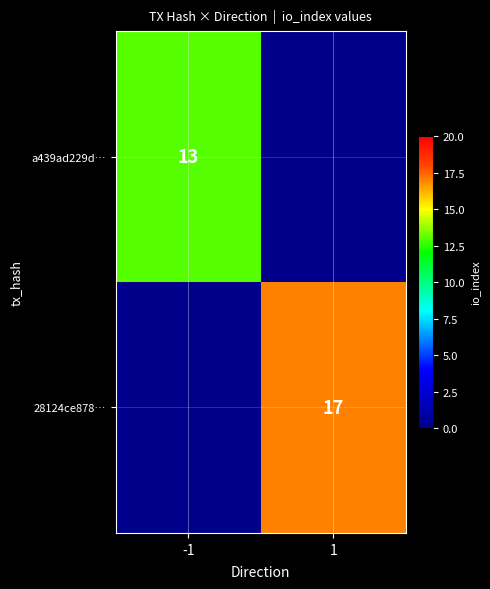

What is the maximum value shown in the chart?

17.0